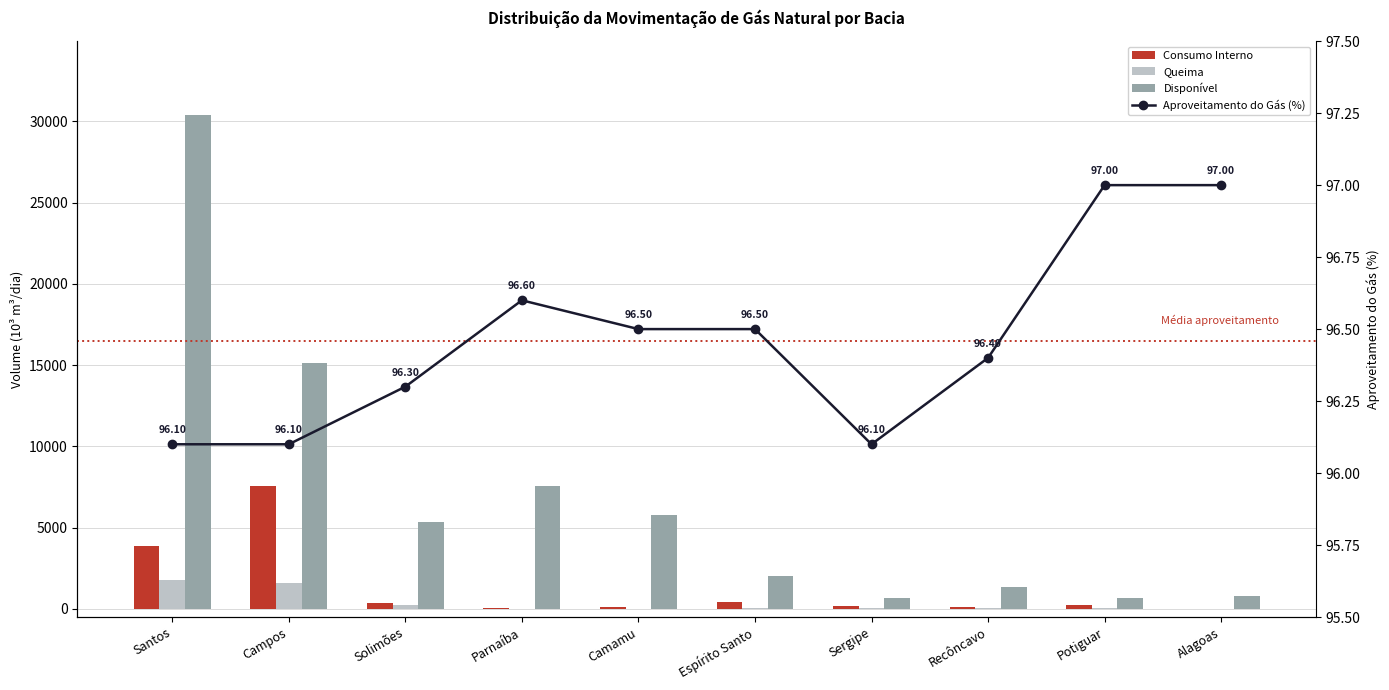

What is the label of the 7th bar from the left?

Sergipe